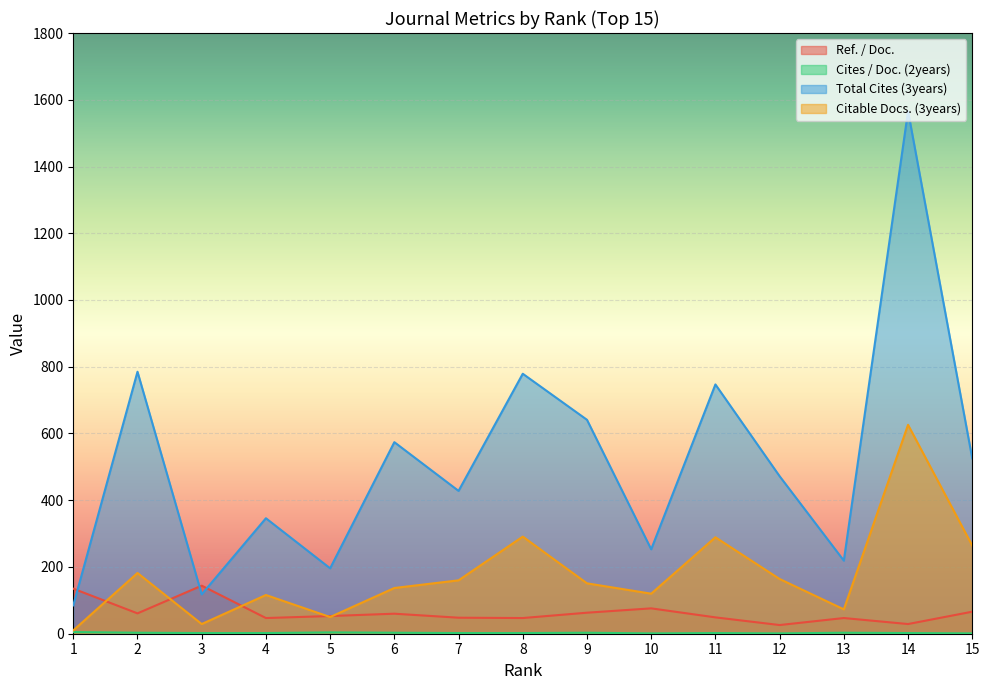

How many intersections are there between Ref. / Doc. and Total Cites (3years)?

3